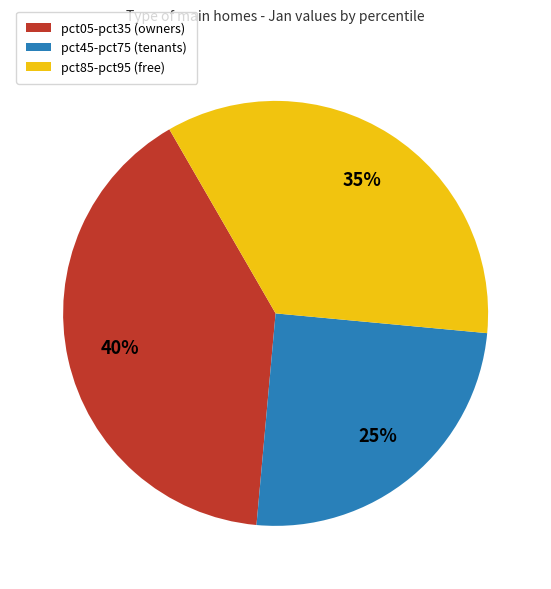

To the nearest percent, what is the difference between the largest and smallest slice percentages?

15%